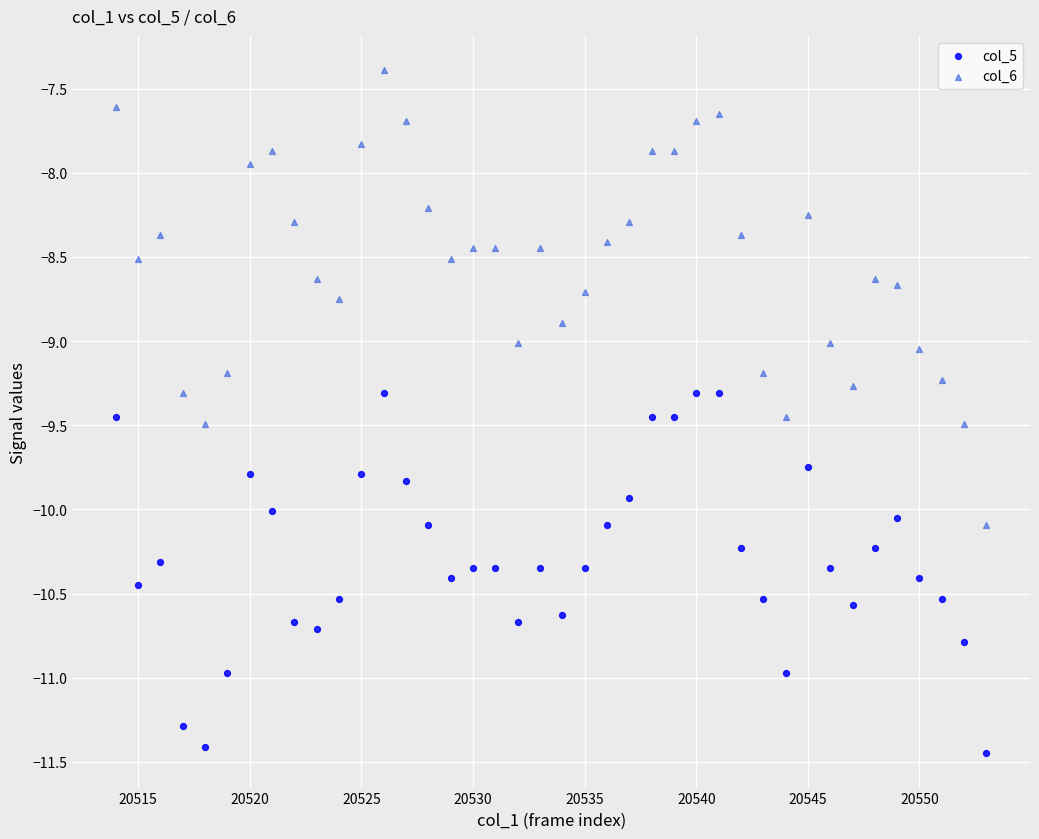

Across all data points, what is the range of Y values (max minus min)?

4.1